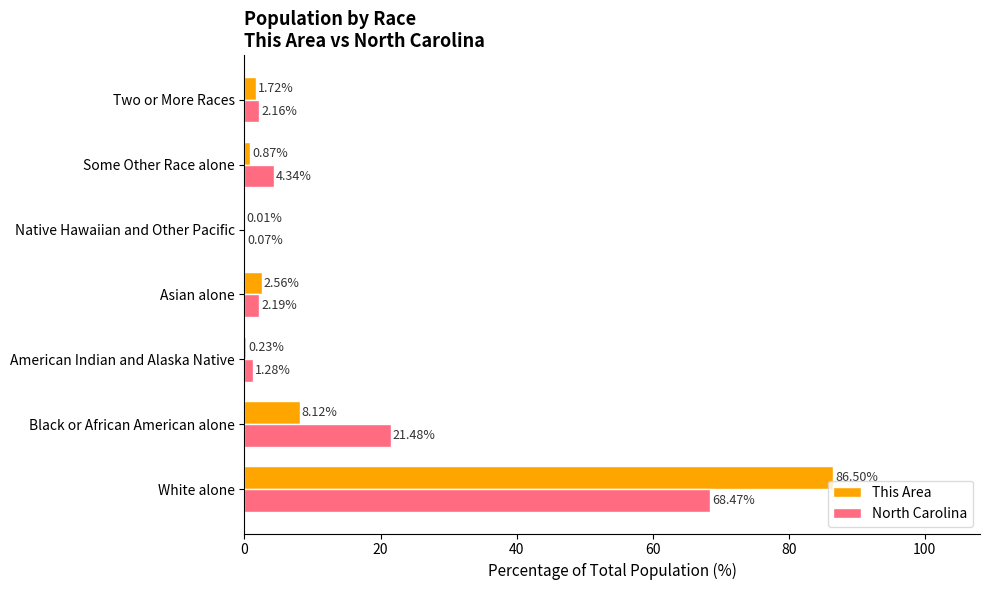

What is the sum of the This Area values at American Indian and Alaska Native and Asian alone?

2.8